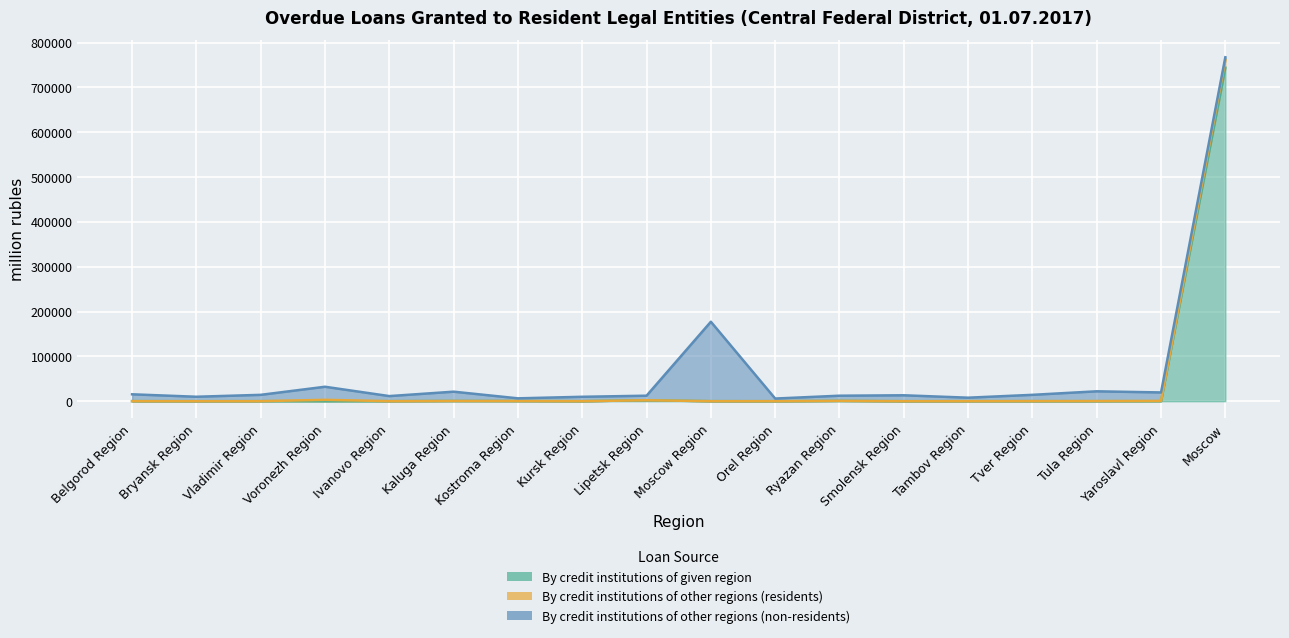

The value of By credit institutions of other regions (residents) at Tambov Region is 62. True or false?

False